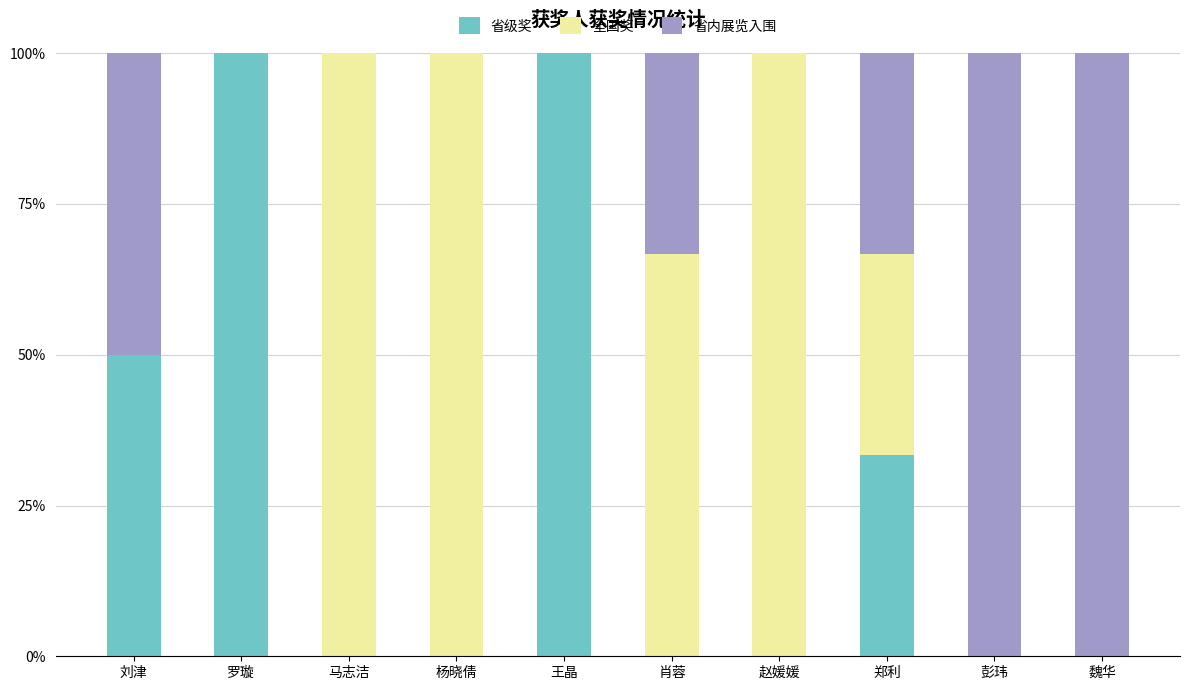

What is the total value across all series at 马志洁?

100.0